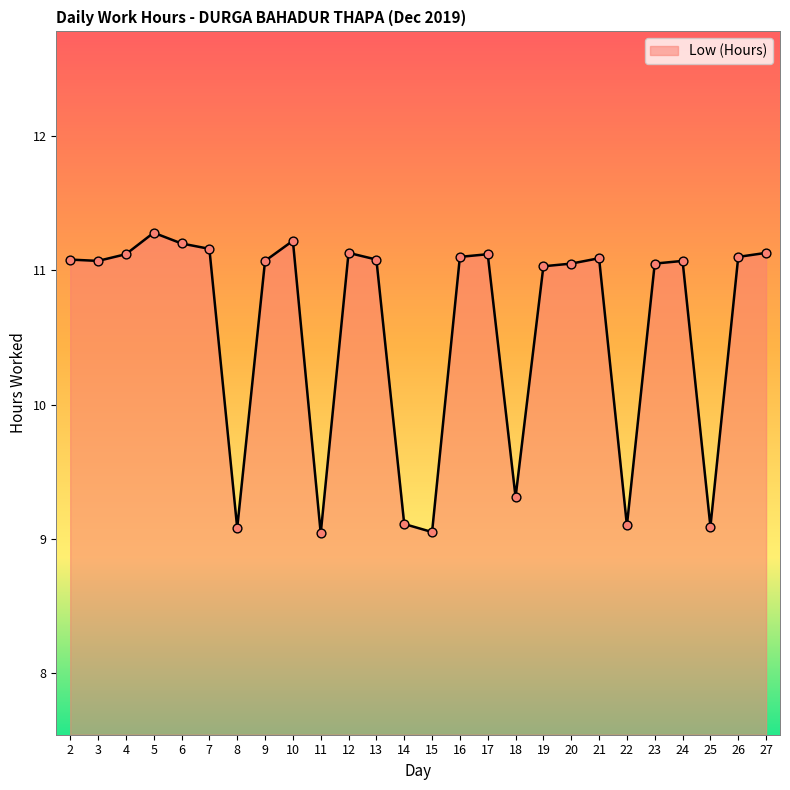

What is the ratio of the value at 14 to the value at 26?

0.8